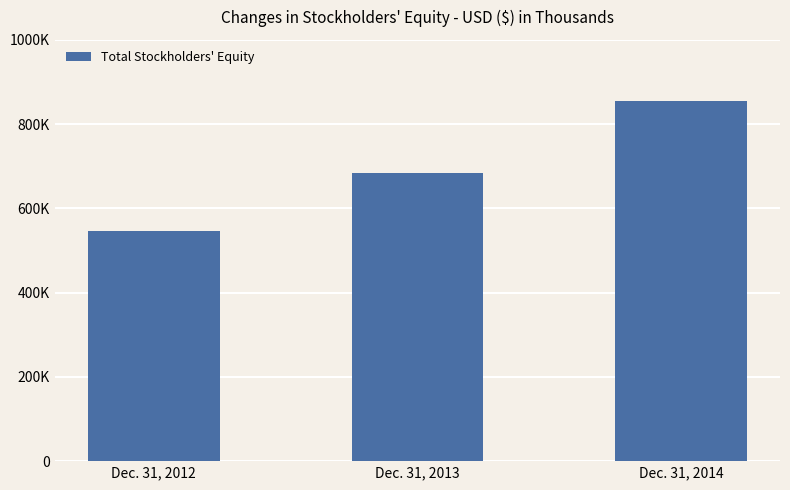

Between Dec. 31, 2014 and Dec. 31, 2013, which is larger?

Dec. 31, 2014